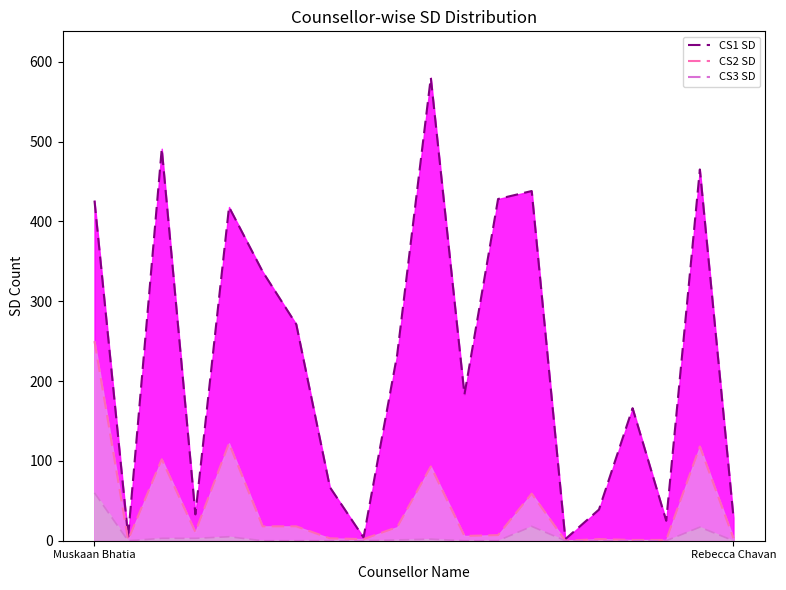

The CS3 SD series shows 5 at Saumya Tripathi. True or false?

True